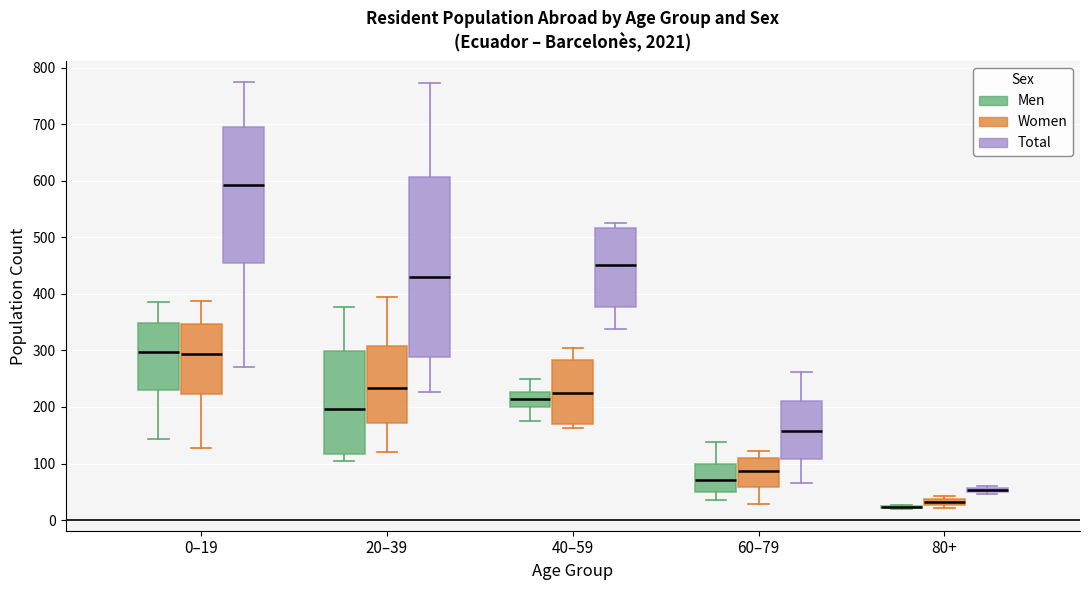

Where does the median line of the box for 40–59 (Men) sit on the y-axis? The values are not printed on the chart, so give them approximately, as read against the axis.

210